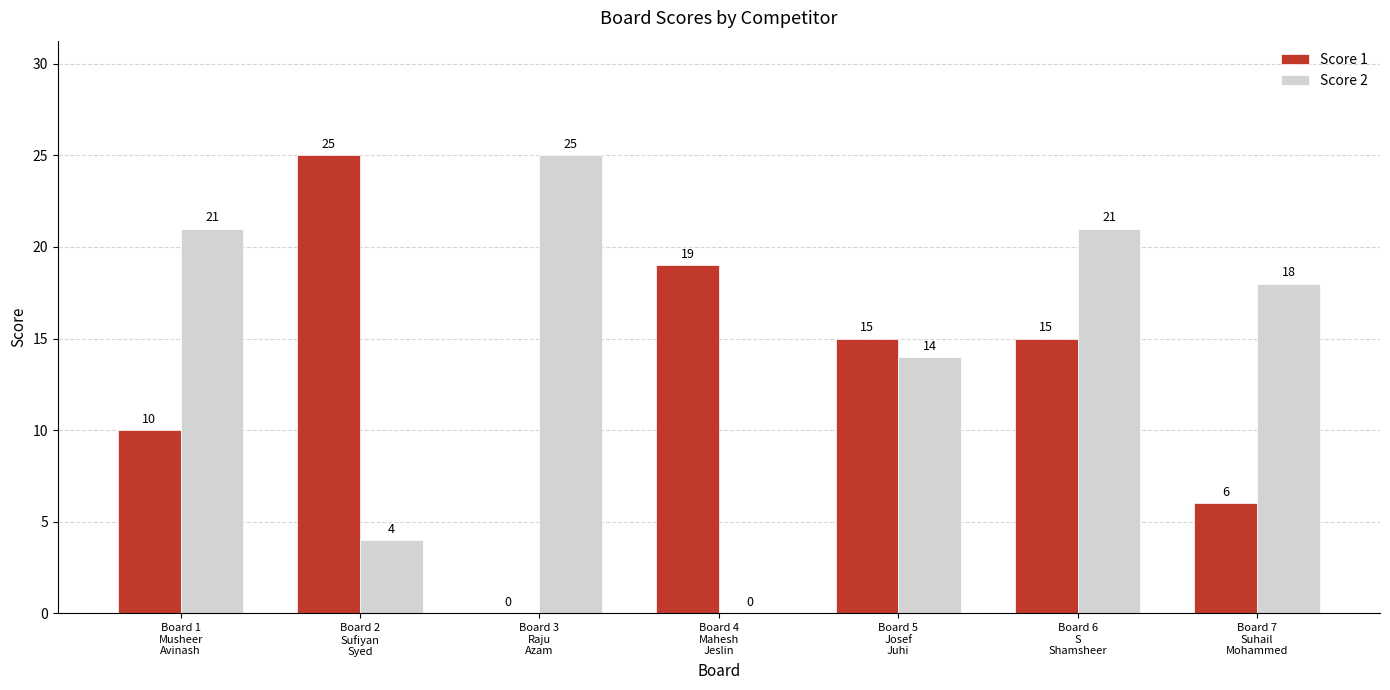

What is the spread (max minus min) of values at Board 5
Josef
Juhi?

1